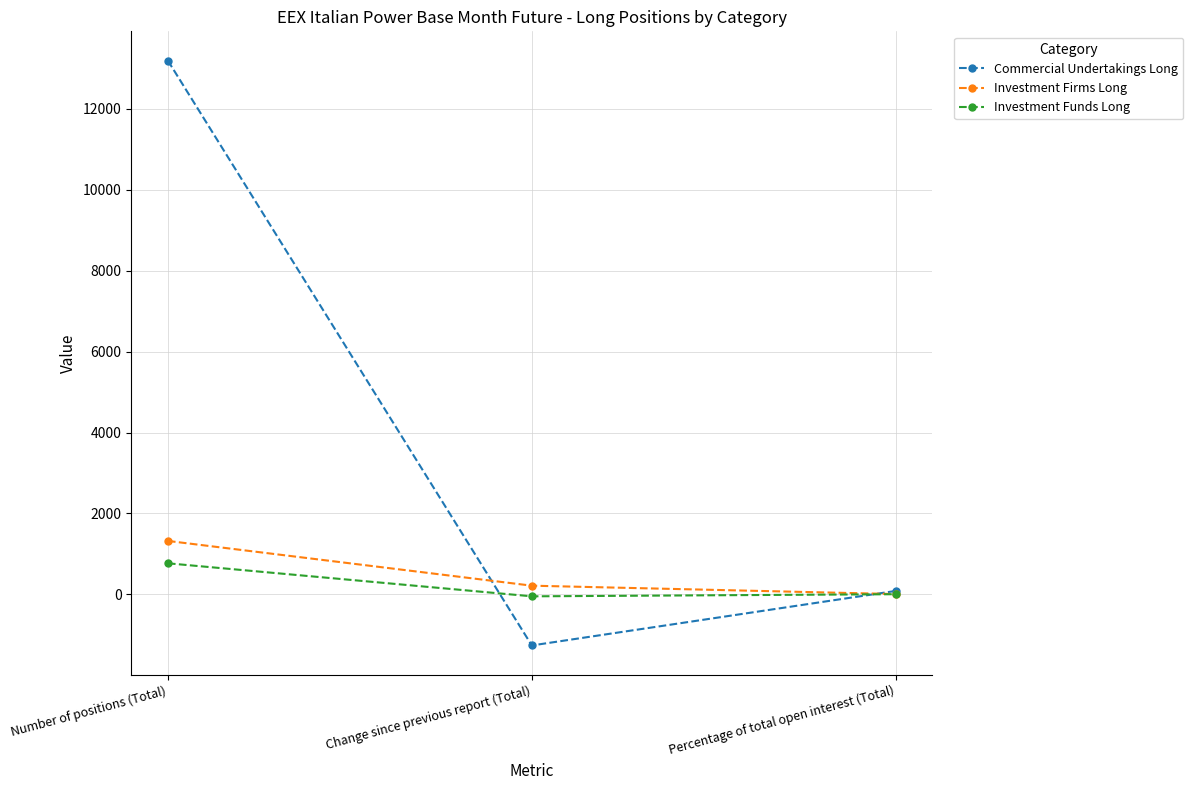

How many distinct data groups are displayed?

3